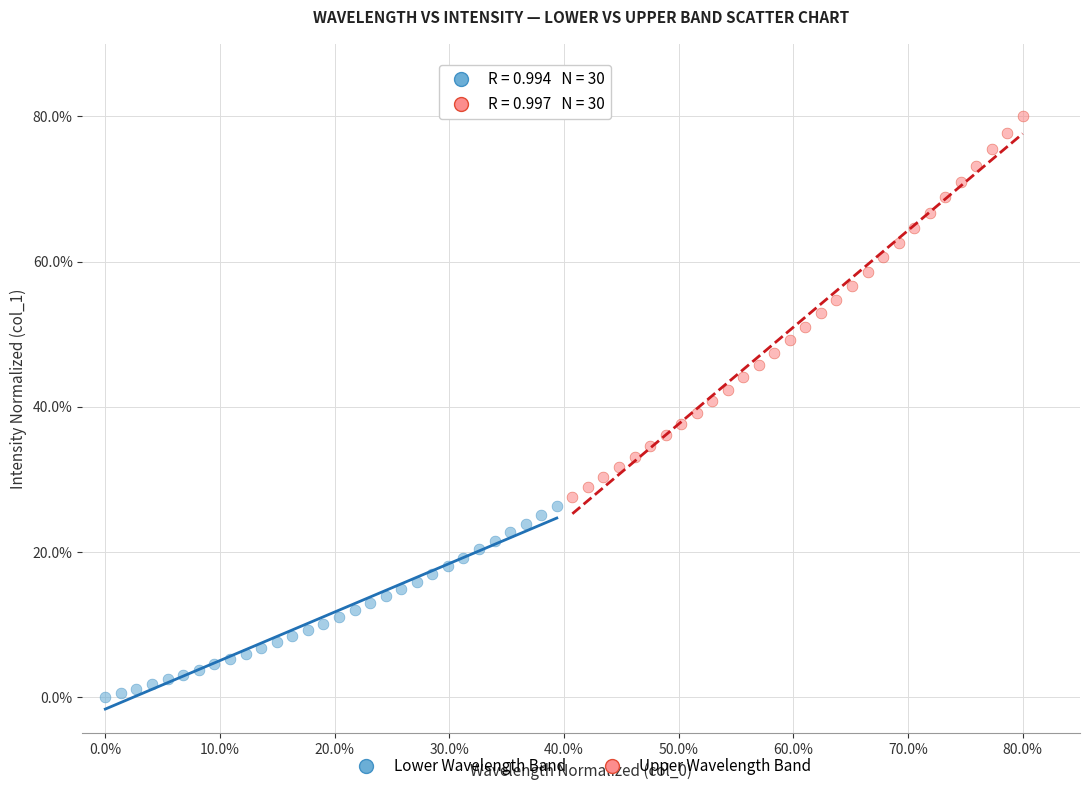

What are all the series names shown in the legend?

Lower Wavelength Band, Upper Wavelength Band